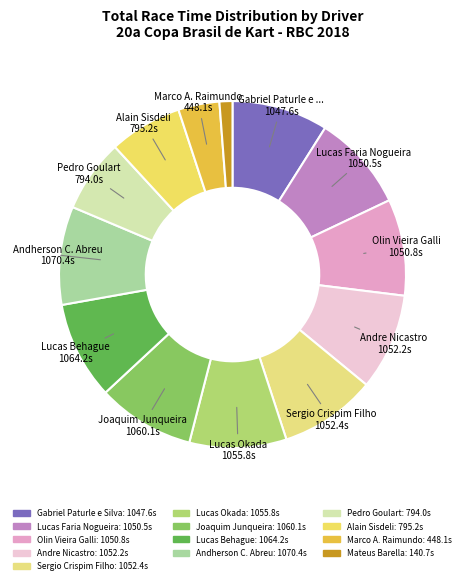

How many slices are in this pie chart?

13